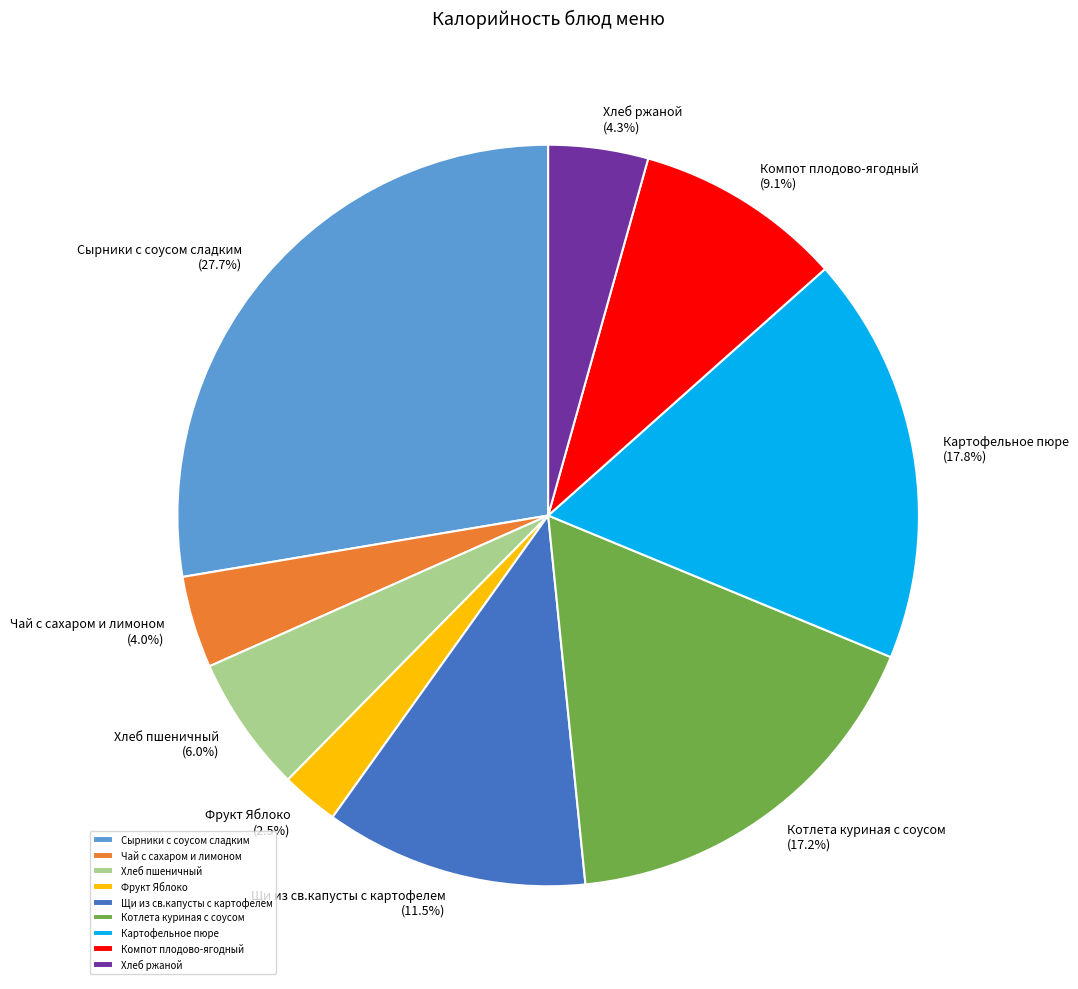

To the nearest percent, what is the combined percentage of Сырники с соусом сладким and Щи из св.капусты с картофелем?

39%